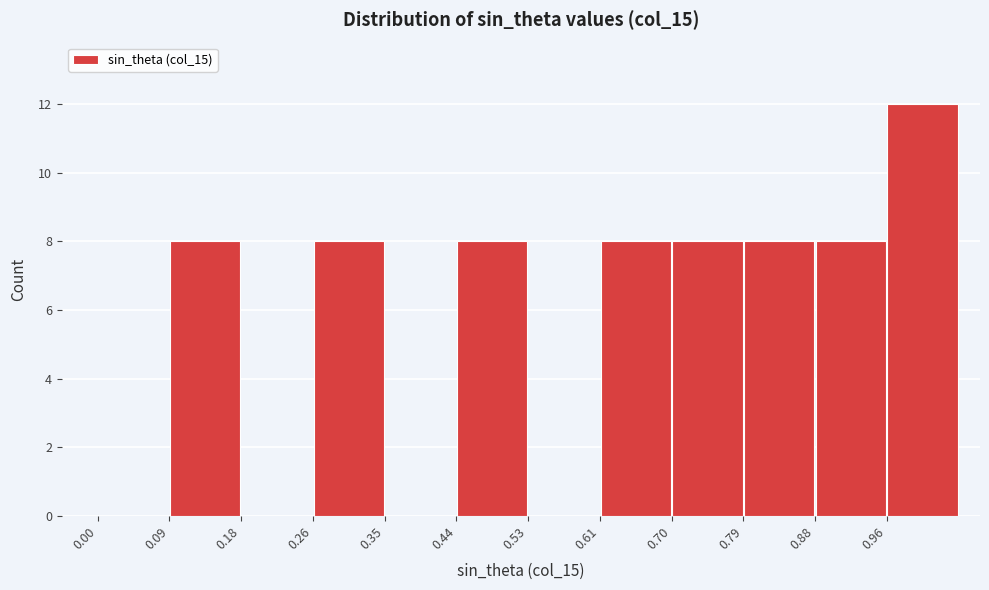

Reading left to right, transcribe this chart: for each bar, give the range it covers on the x-axis and its height. Neither the bar edges nor the heights are printed on the chart, so give them approximately, as read against the axes.

0.00 to 0.09: 0
0.09 to 0.18: 8
0.18 to 0.26: 0
0.26 to 0.35: 8
0.35 to 0.44: 0
0.44 to 0.53: 8
0.53 to 0.61: 0
0.61 to 0.70: 8
0.70 to 0.79: 8
0.79 to 0.88: 8
0.88 to 0.96: 8
0.96 to 1.05: 12